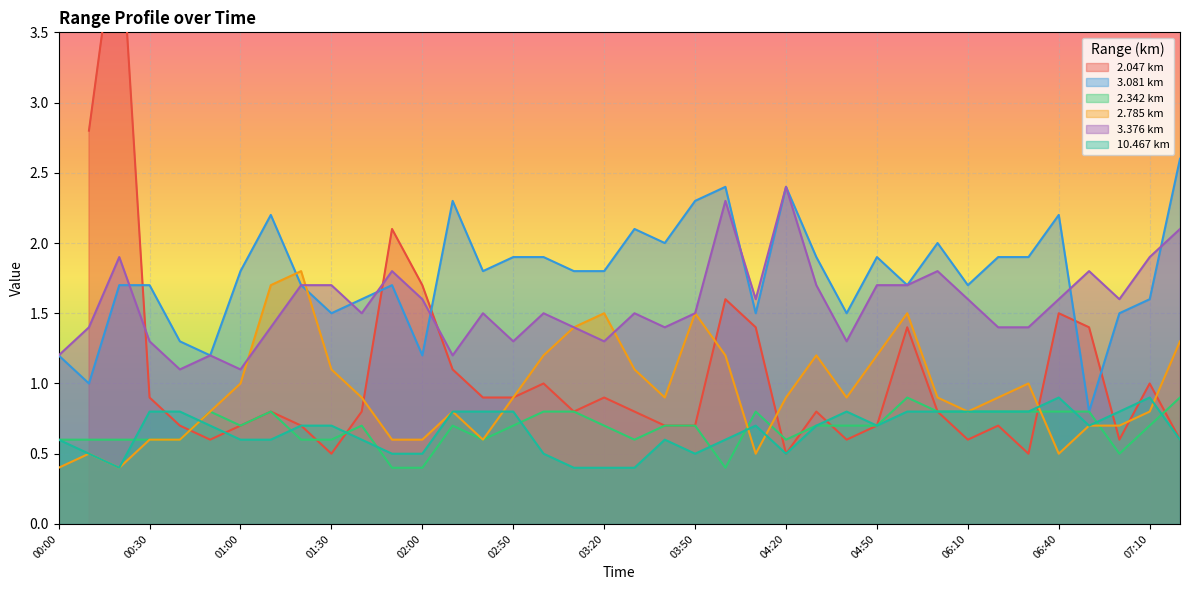

At which category does 3.081 reach its first local valley?

00:10